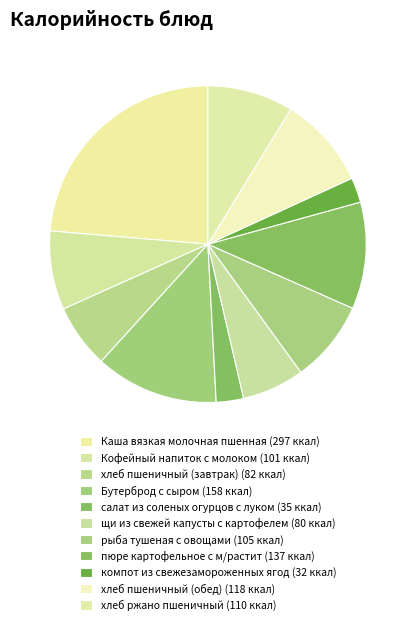

Which has a higher value, хлеб пшеничный (завтрак) or салат из соленых огурцов с луком?

хлеб пшеничный (завтрак)